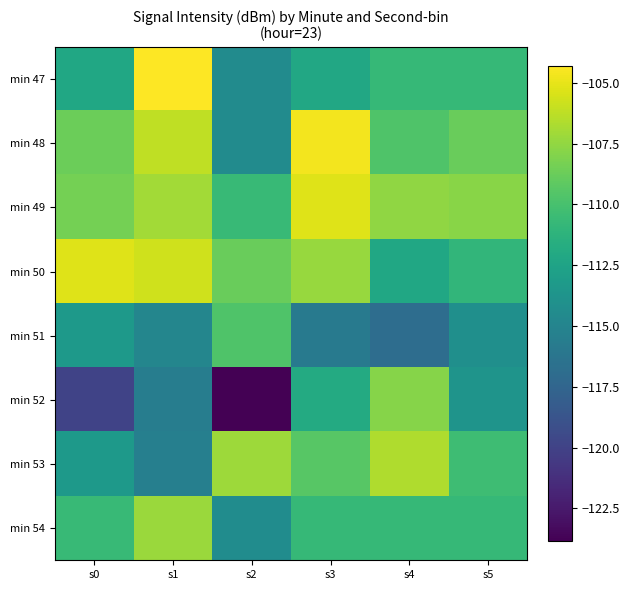

Which series changed the most between s0 and s3?

min 52